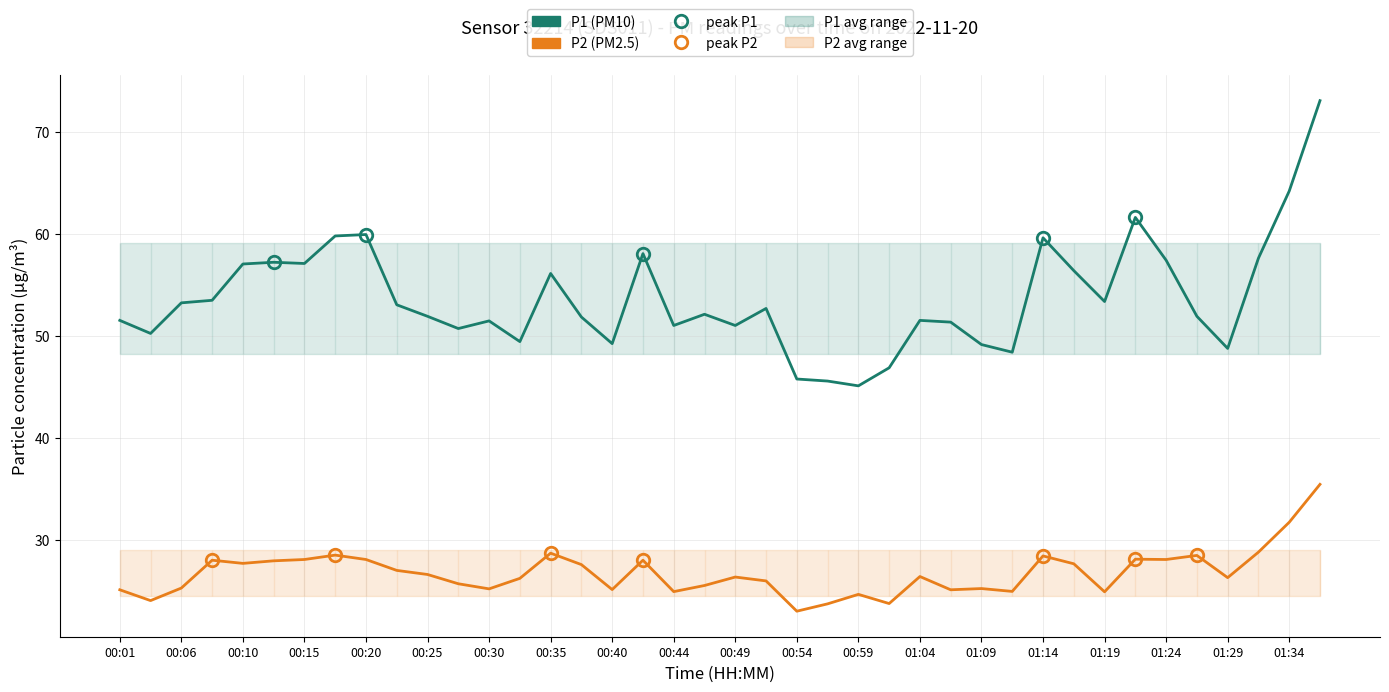

Is it true that P1 (PM10) equals 30.0 at 00:54?

False